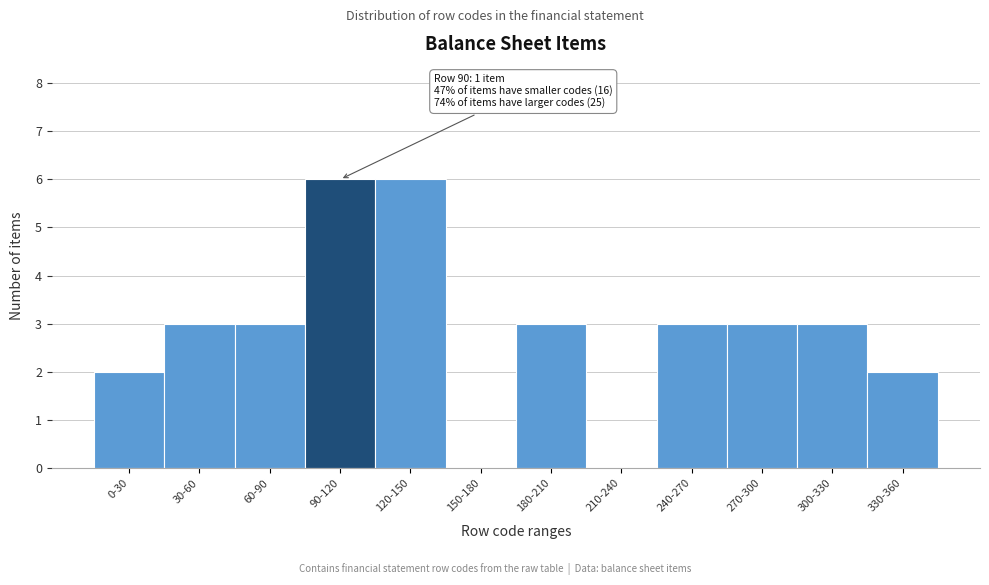

Reading left to right, extract all data points from this chart.

0-30=2	30-60=3	60-90=3	90-120=6	120-150=6	150-180=0	180-210=3	210-240=0	240-270=3	270-300=3	300-330=3	330-360=2